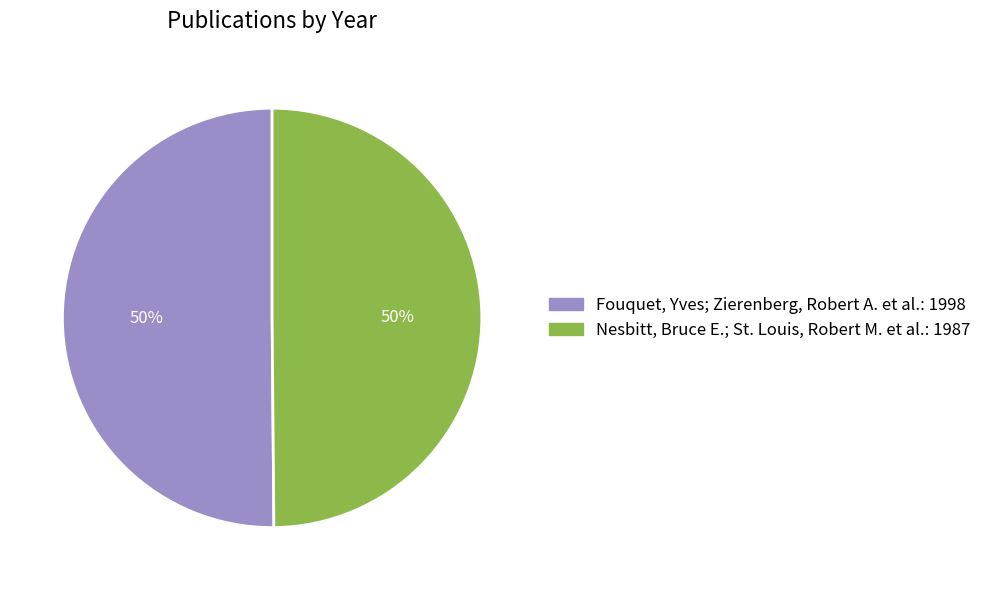

Approximately how many times larger is the value at Fouquet, Yves; Zierenberg, Robert A. et al.: 1998 compared to Nesbitt, Bruce E.; St. Louis, Robert M. et al.: 1987?

1.0